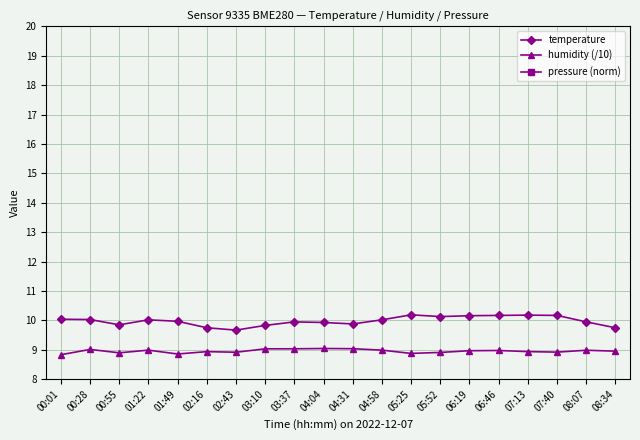

Reading right to left, list all the values displayed in this chart.

temperature: 08:34=9.8	08:07=9.9	07:40=10.2	07:13=10.2	06:46=10.2	06:19=10.2	05:52=10.1	05:25=10.2	04:58=10.0	04:31=9.9	04:04=9.9	03:37=9.9	03:10=9.8	02:43=9.7	02:16=9.8	01:49=10.0	01:22=10.0	00:55=9.8	00:28=10.0	00:01=10.0
humidity (/10): 08:34=9.0	08:07=9.0	07:40=8.9	07:13=8.9	06:46=9.0	06:19=9.0	05:52=8.9	05:25=8.9	04:58=9.0	04:31=9.0	04:04=9.0	03:37=9.0	03:10=9.0	02:43=8.9	02:16=8.9	01:49=8.9	01:22=9.0	00:55=8.9	00:28=9.0	00:01=8.8
pressure (norm): 08:34=0.0	08:07=0.0	07:40=0.0	07:13=0.0	06:46=0.0	06:19=0.0	05:52=0.0	05:25=0.0	04:58=0.0	04:31=0.0	04:04=0.0	03:37=0.0	03:10=0.0	02:43=0.0	02:16=0.0	01:49=0.0	01:22=0.0	00:55=0.0	00:28=0.0	00:01=0.1